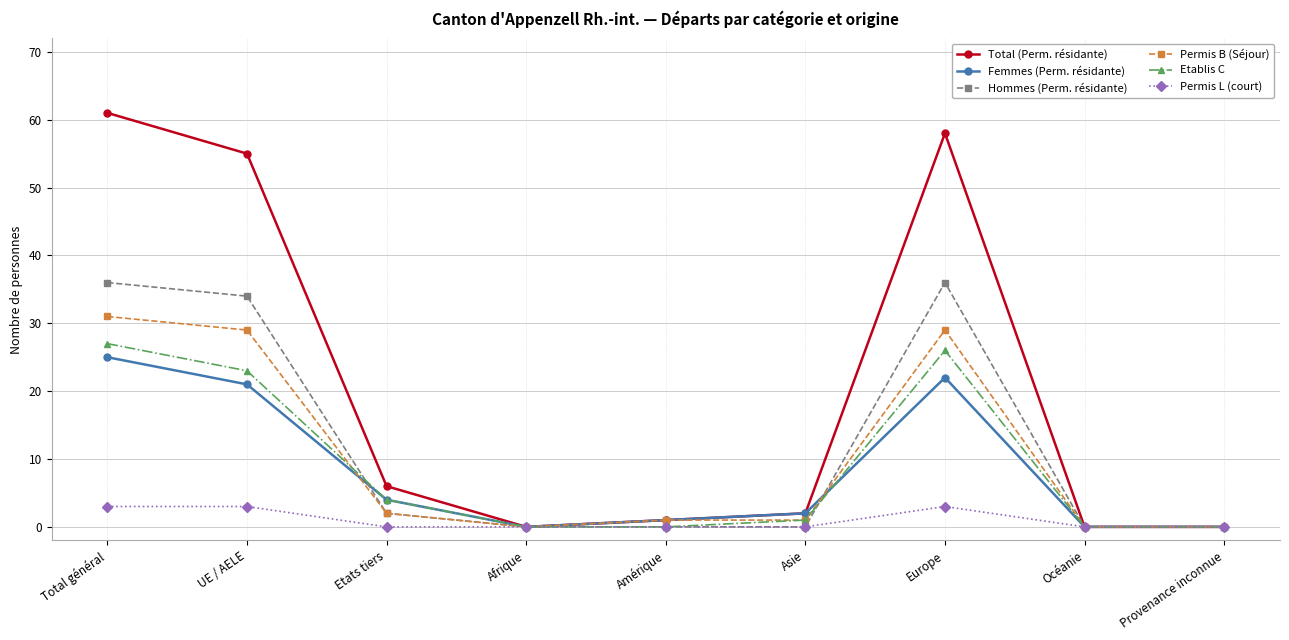

Read the Permis L (court) value at Total général.

3